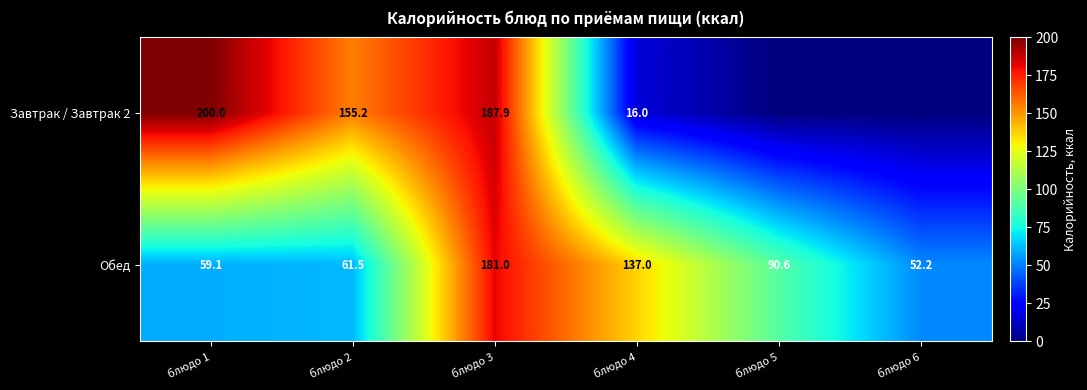

At which category does the chart reach its peak across all series?

блюдо 1